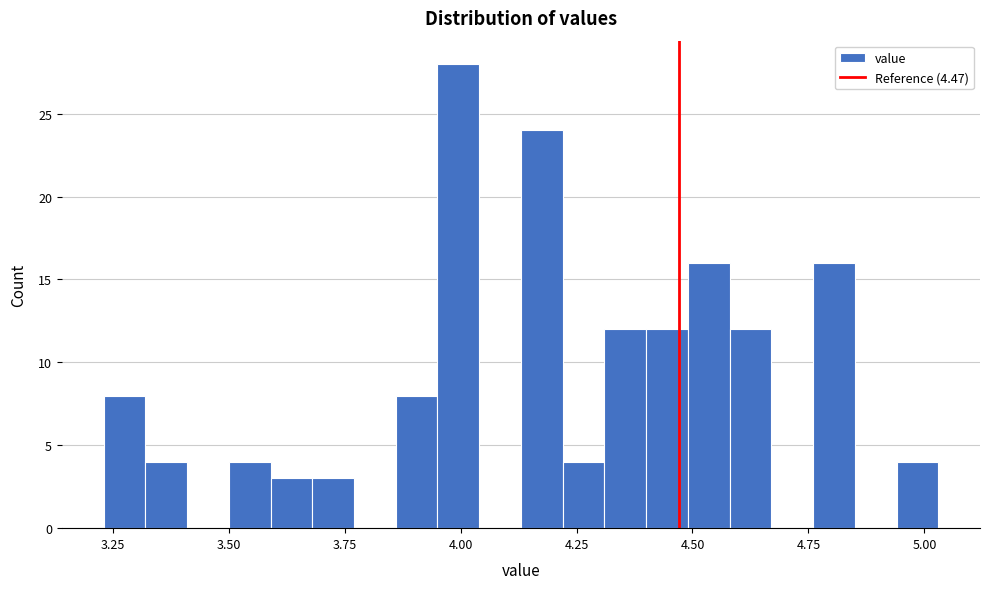

Read against the x-axis, roughly where is the centre of the tallest bar?

4.00